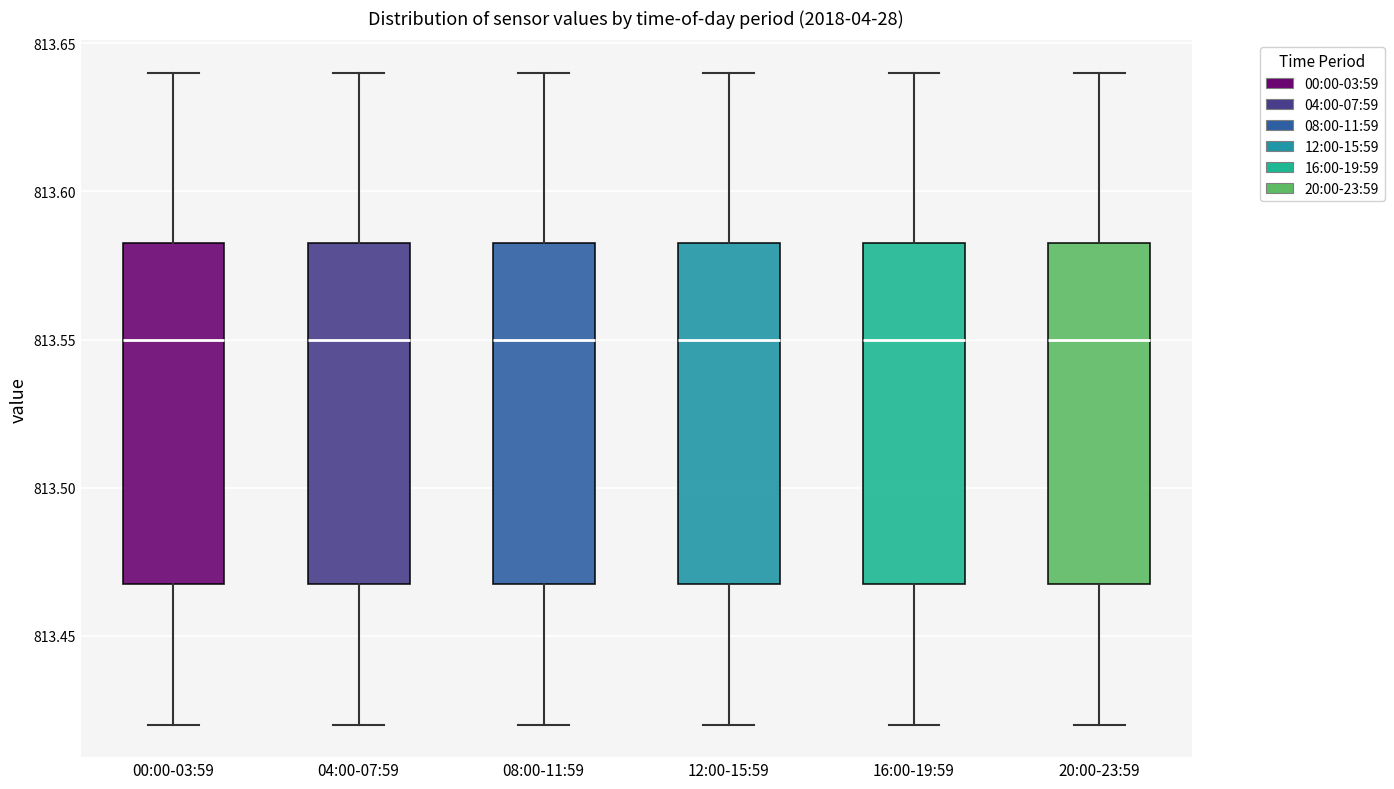

Reading left to right, transcribe this box plot: for each box, give where its median line is, the range the box spans, and where its two whiskers end, as read against the y-axis. The values are not printed on the chart, so give them approximately, as read against the axis.

00:00-03:59: median 813.550, box 813.470 to 813.585, whiskers 813.420 to 813.640
04:00-07:59: median 813.550, box 813.470 to 813.585, whiskers 813.420 to 813.640
08:00-11:59: median 813.550, box 813.470 to 813.585, whiskers 813.420 to 813.640
12:00-15:59: median 813.550, box 813.470 to 813.585, whiskers 813.420 to 813.640
16:00-19:59: median 813.550, box 813.470 to 813.585, whiskers 813.420 to 813.640
20:00-23:59: median 813.550, box 813.470 to 813.585, whiskers 813.420 to 813.640